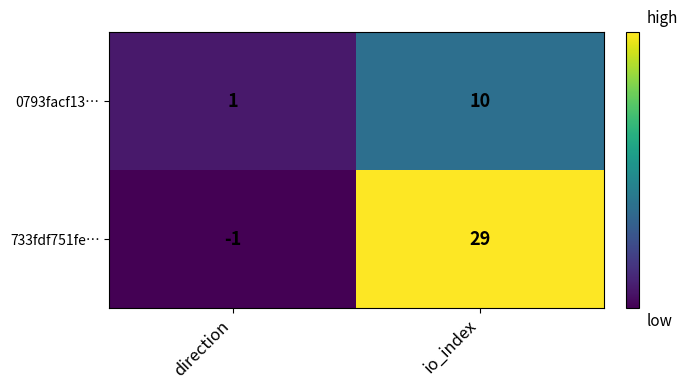

Rank the series by their maximum value, from highest to lowest.

733fdf751fe…, 0793facf13…